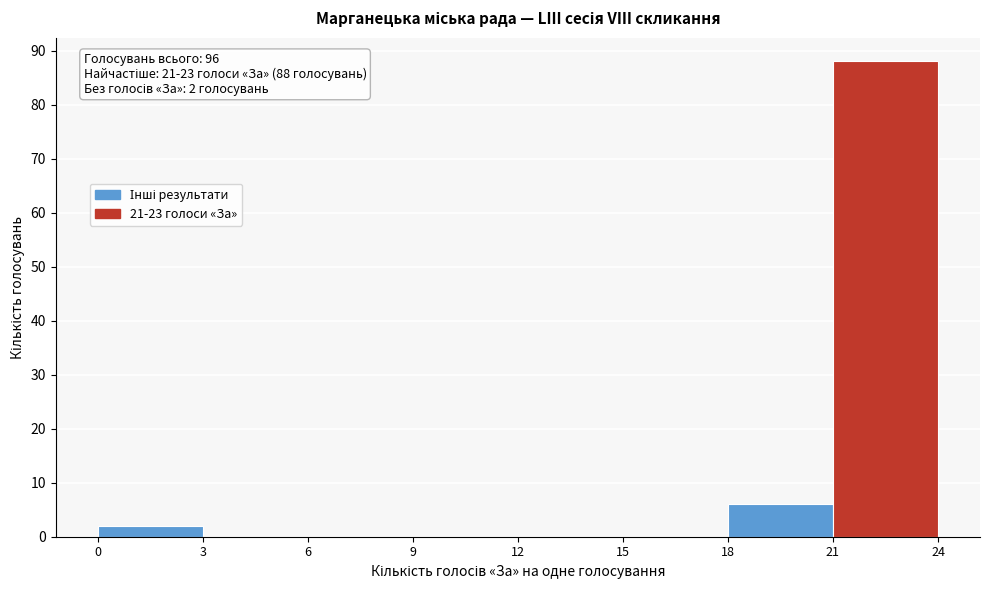

Which range on the x-axis has the tallest bar?

21 to 24